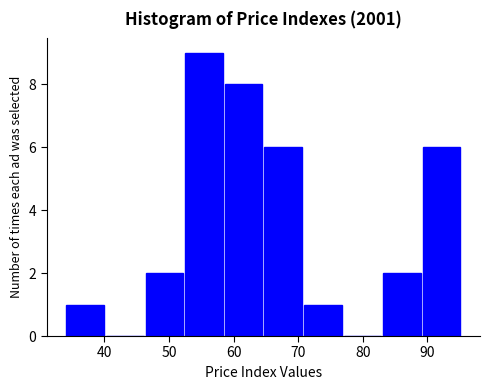

Reading left to right, transcribe this chart: for each bar, give the range it covers on the x-axis and its height. Neither the bar edges nor the heights are printed on the chart, so give them approximately, as read against the axes.

34 to 40: 1
40 to 46: 0
46 to 52: 2
52 to 58: 9
58 to 65: 8
65 to 71: 6
71 to 77: 1
77 to 83: 0
83 to 89: 2
89 to 95: 6